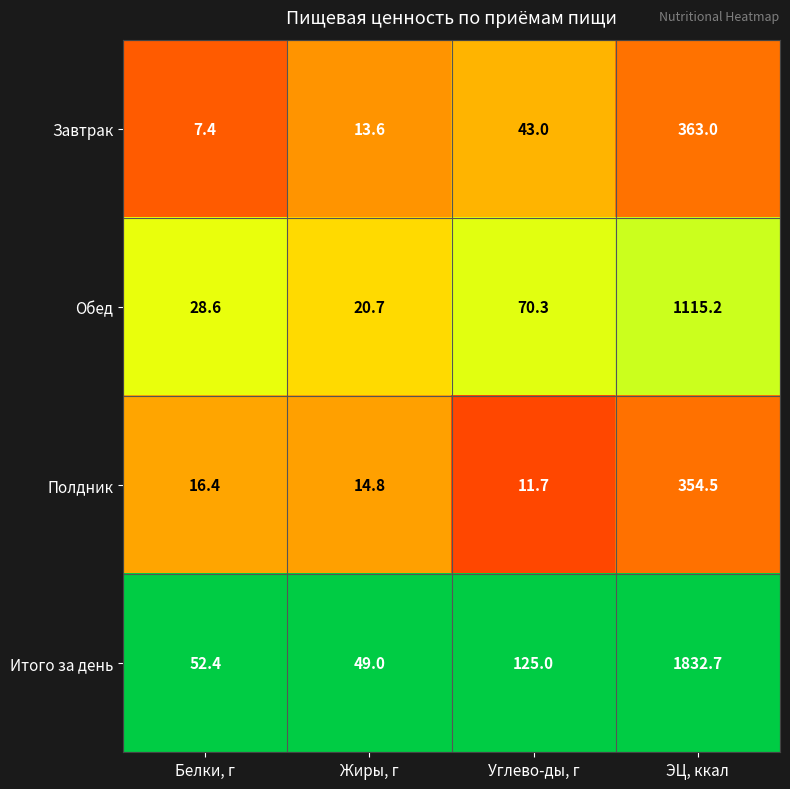

Which series has the widest spread of values?

Итого за день